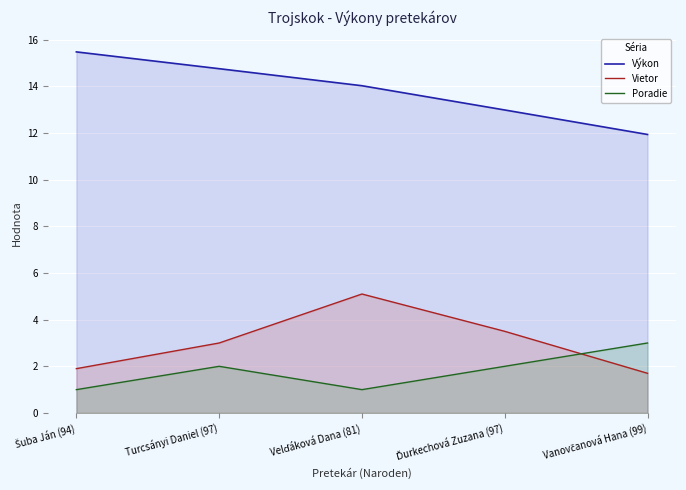

Is the value of Poradie at Ďurkechová Zuzana (97) greater than the value of Vietor at Šuba Ján (94)?

Yes